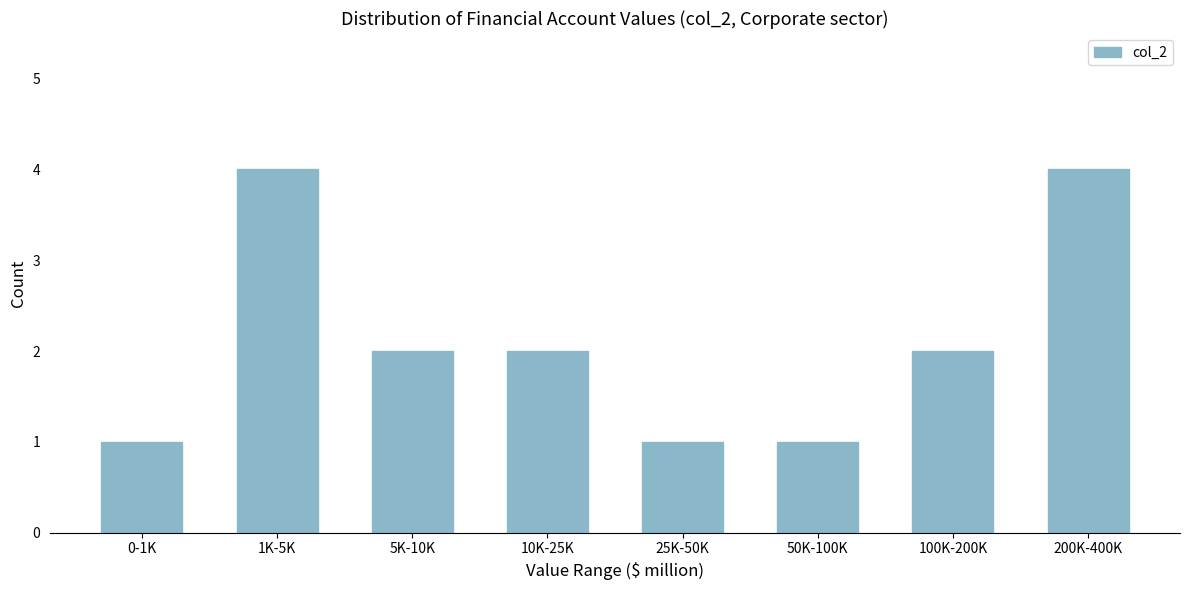

Reading right to left, list all the values displayed in this chart.

200K-400K=4	100K-200K=2	50K-100K=1	25K-50K=1	10K-25K=2	5K-10K=2	1K-5K=4	0-1K=1